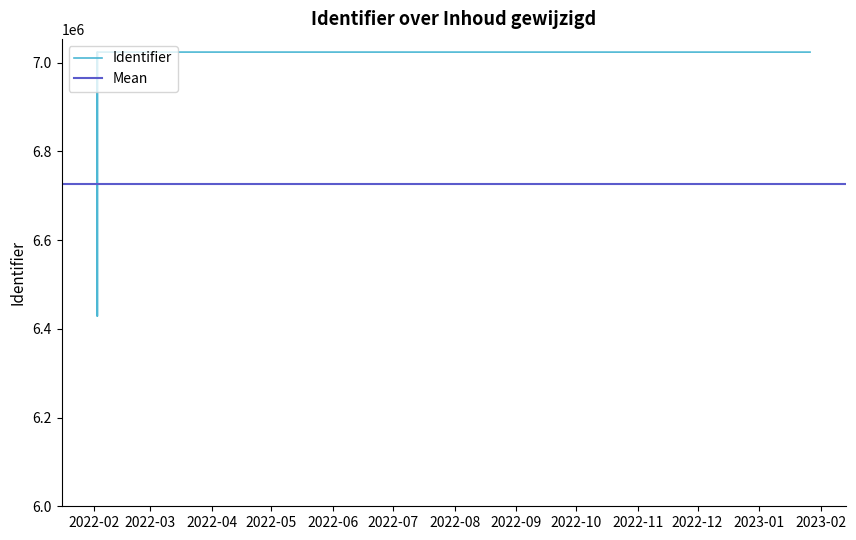

True or false: the data shows 7023572 at 2022-02-02 12:59:20.

True